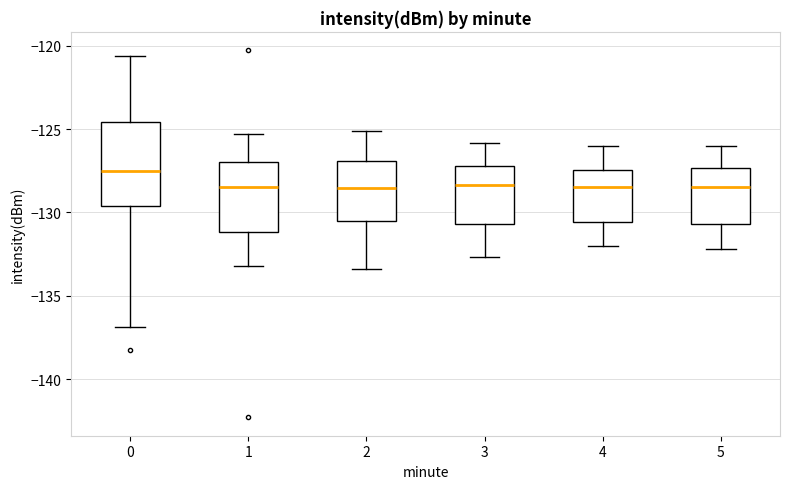

Where is the upper edge of the box at x = 4 on the y-axis? The values are not printed on the chart, so give them approximately, as read against the axis.

-127.5